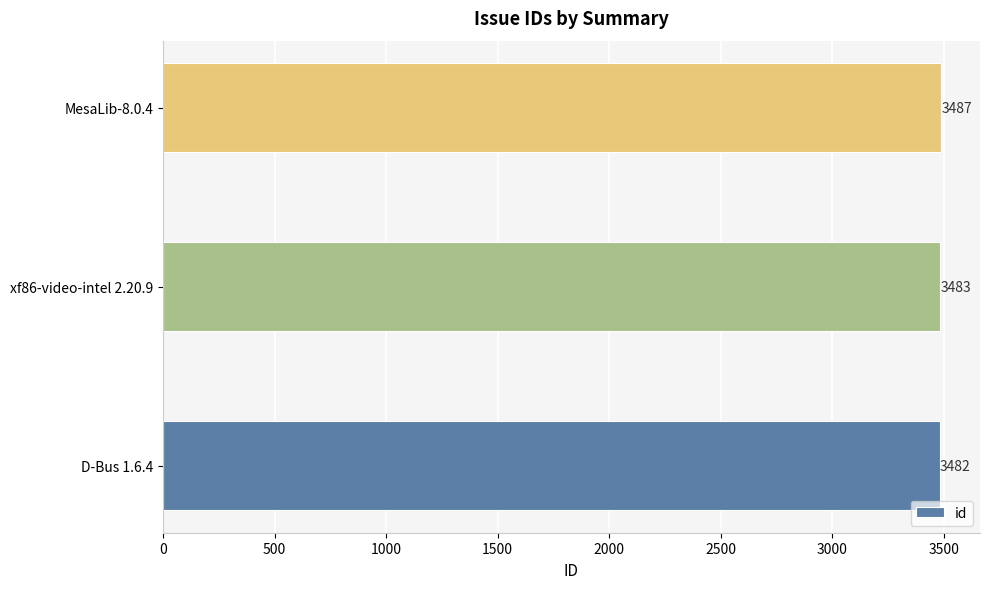

Which label corresponds to the largest value in the chart?

MesaLib-8.0.4